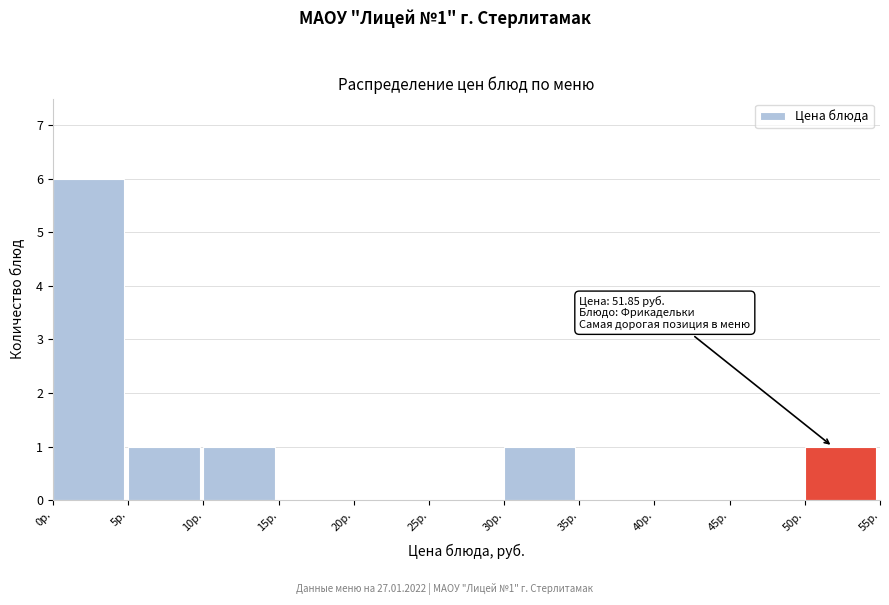

Over which range of the x-axis is the bar tallest?

0 to 5